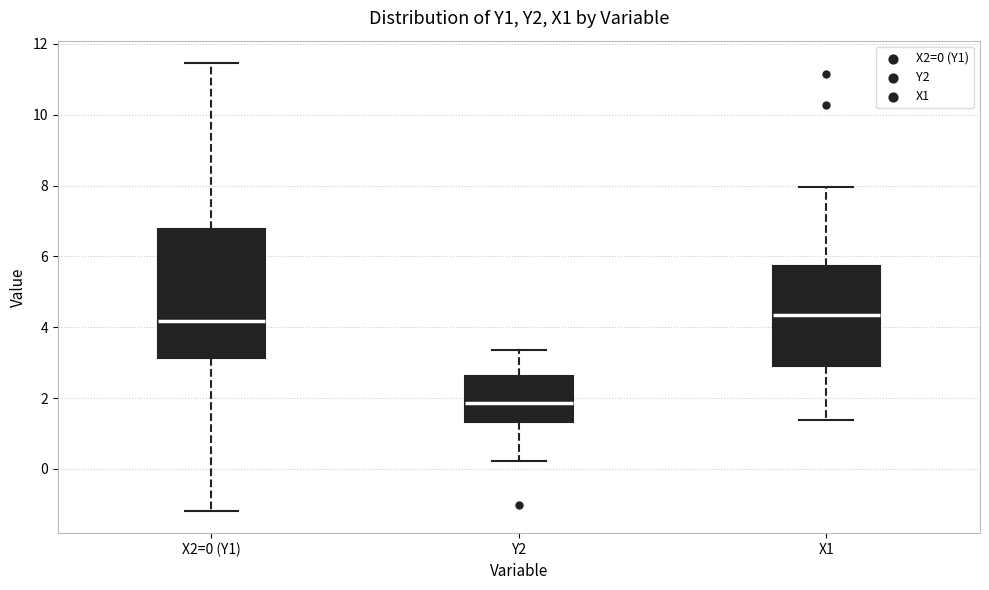

Reading left to right, transcribe this box plot: for each box, give where its median line is, the range the box spans, and where its two whiskers end, as read against the y-axis. The values are not printed on the chart, so give them approximately, as read against the axis.

X2=0 (Y1): median 4.2, box 3.2 to 6.8, whiskers -1.2 to 11.4
Y2: median 1.8, box 1.4 to 2.6, whiskers 0.2 to 3.4
X1: median 4.4, box 3.0 to 5.8, whiskers 1.4 to 8.0